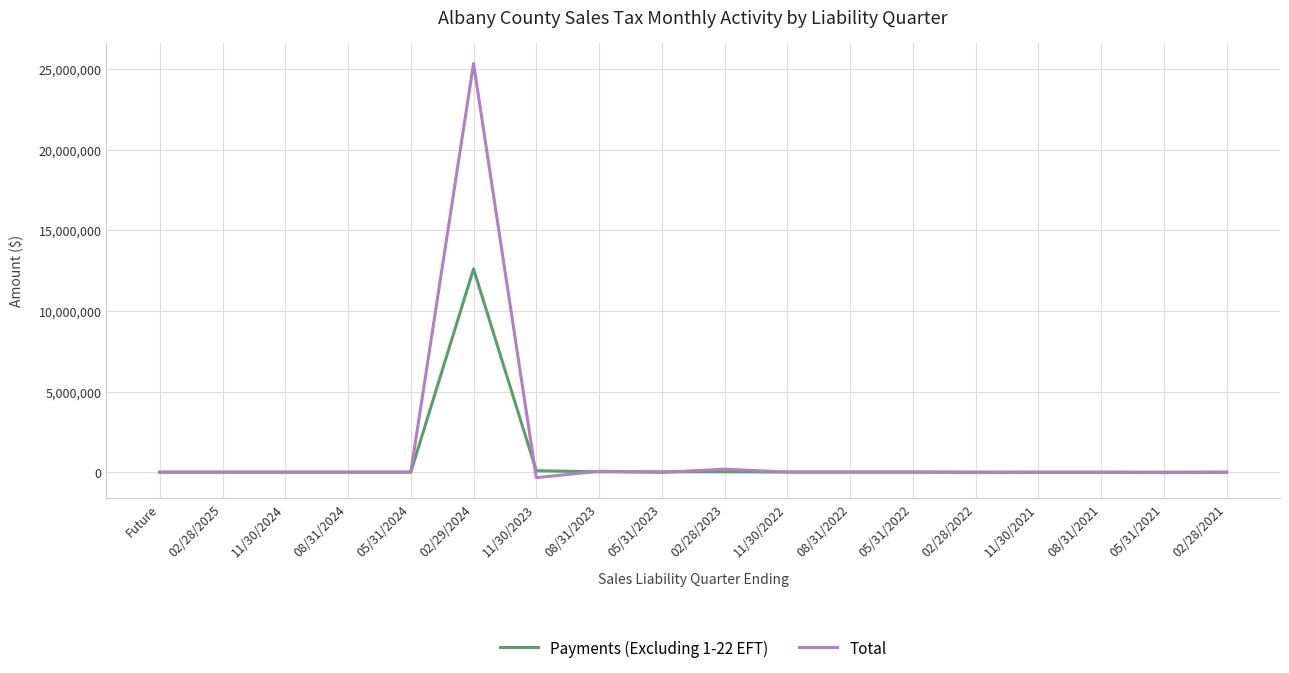

What is the greatest value displayed?

25356366.3